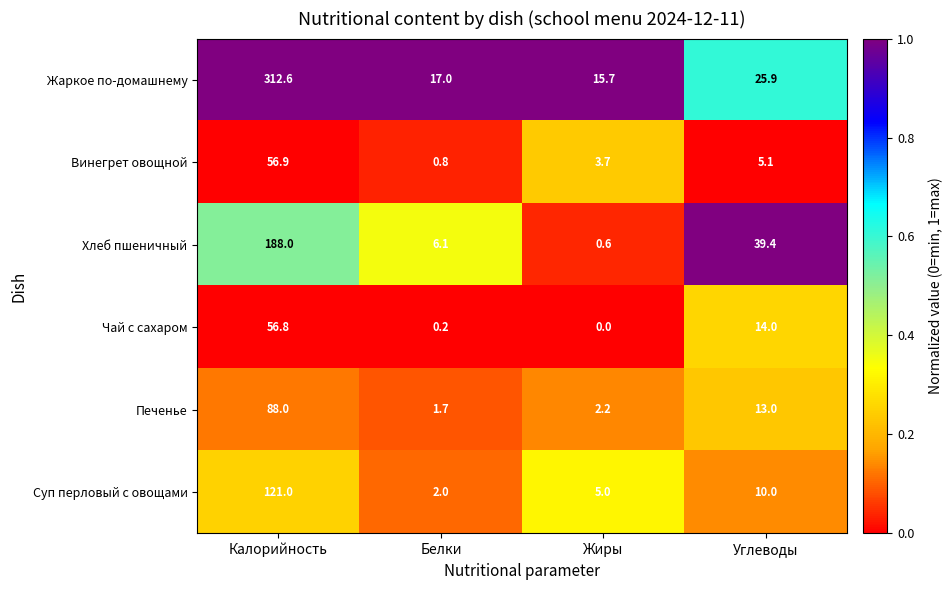

What is the total value across all series at Белки?

27.8